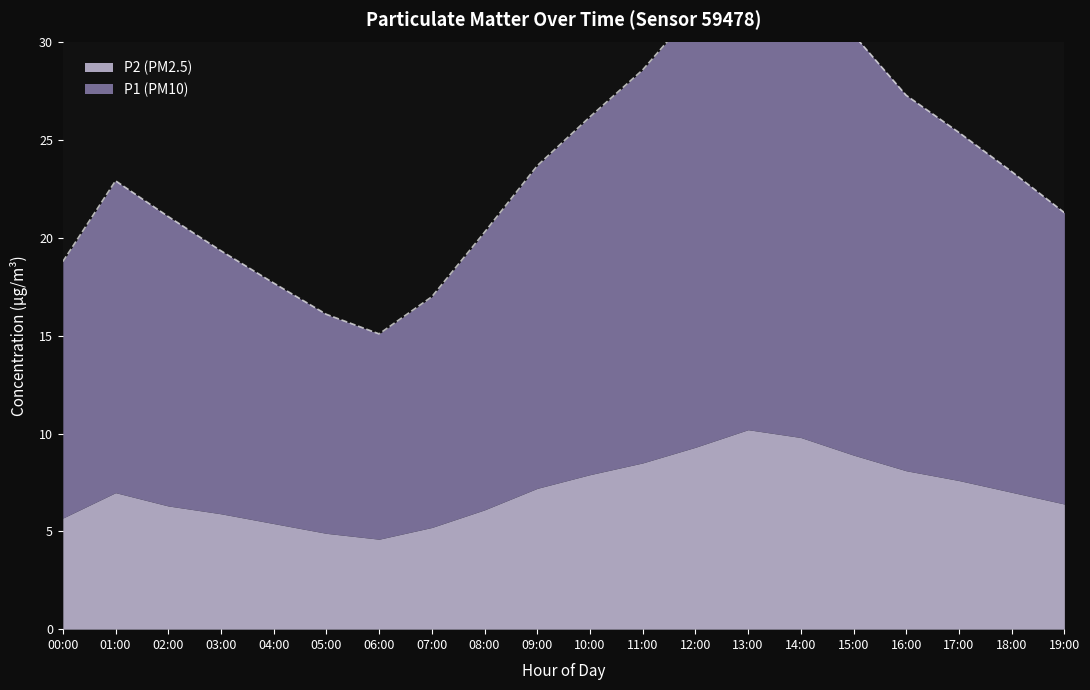

Reading left to right, extract all data points from this chart.

00:00=18.8	01:00=22.9	02:00=21.1	03:00=19.4	04:00=17.7	05:00=16.1	06:00=15.1	07:00=17.0	08:00=20.3	09:00=23.7	10:00=26.2	11:00=28.6	12:00=31.7	13:00=34.8	14:00=33.6	15:00=30.4	16:00=27.3	17:00=25.4	18:00=23.4	19:00=21.3